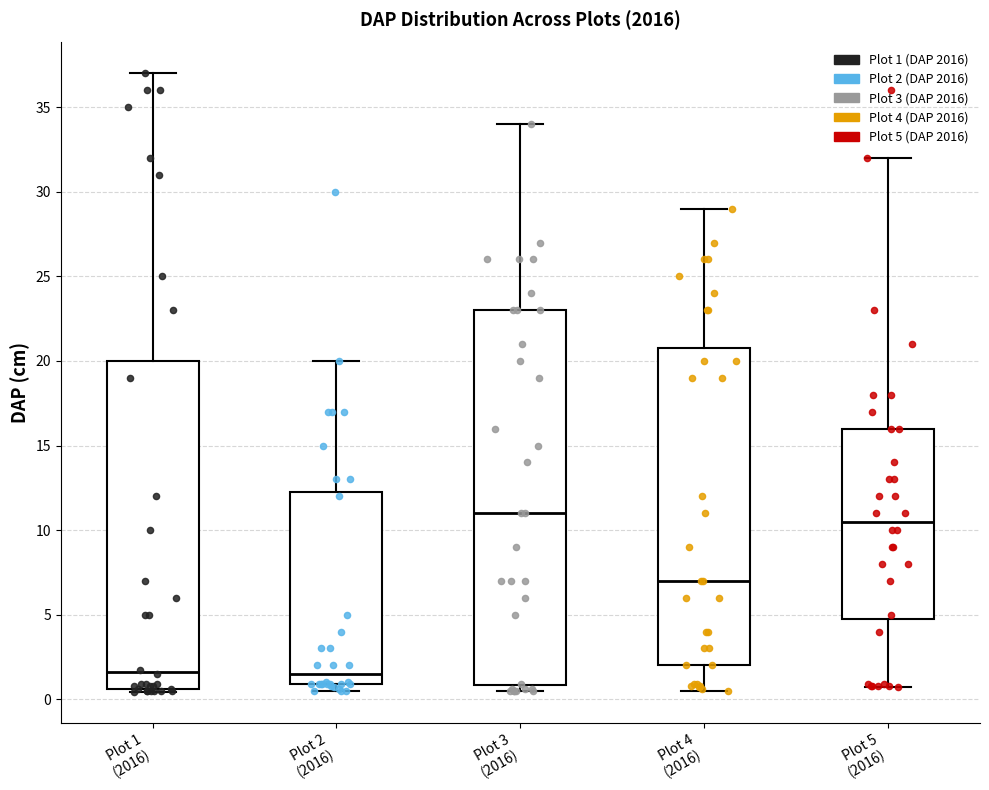

Where is the lower edge of the box for Plot 1 (2016) on the y-axis? The values are not printed on the chart, so give them approximately, as read against the axis.

0.5